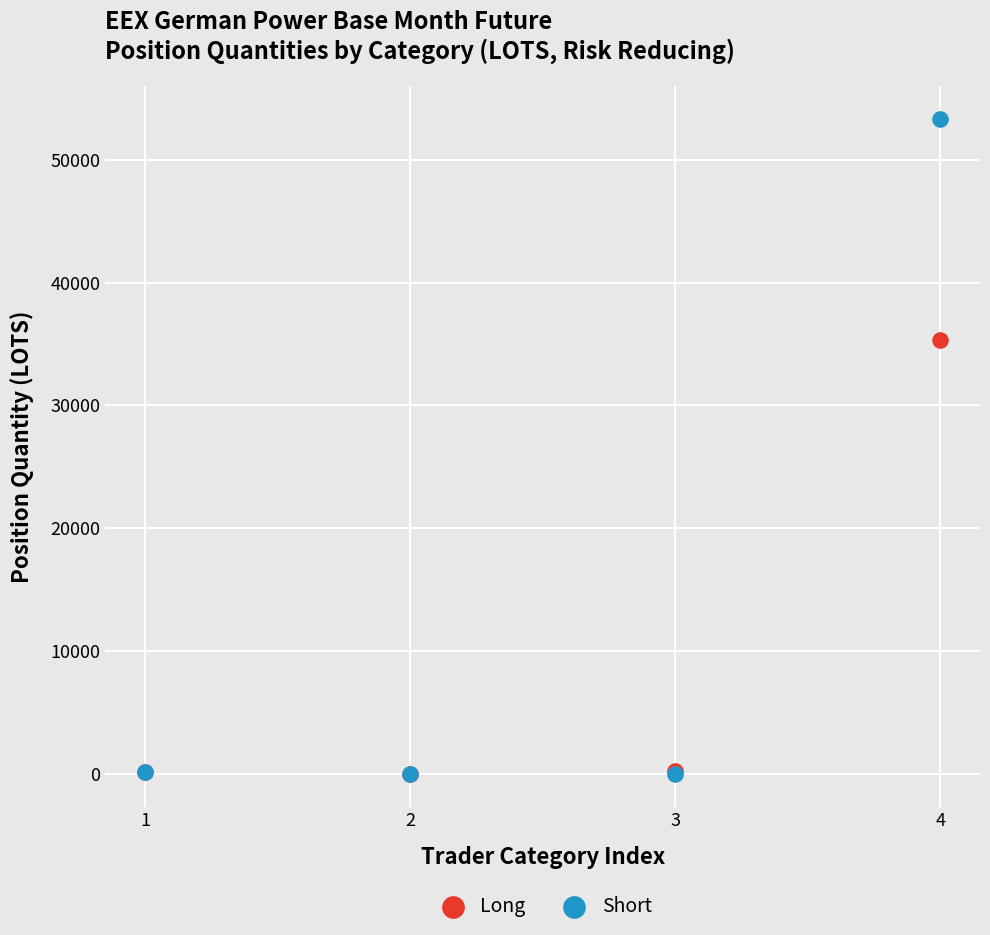

Across all series, what Y value is closest to 26663?

35328.5